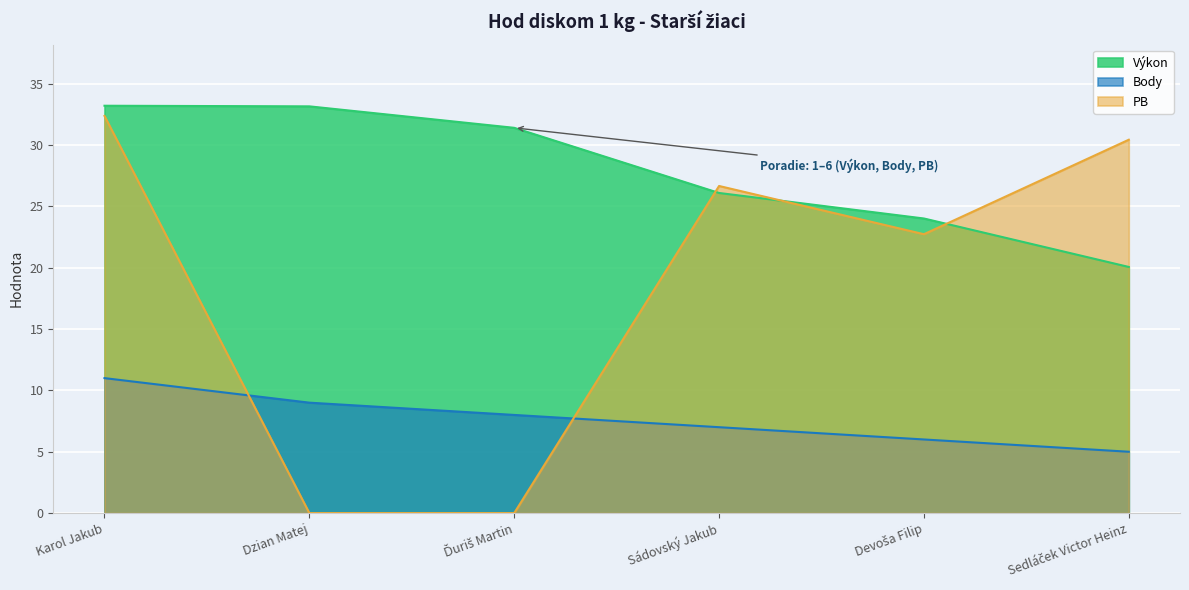

Reading left to right, transcribe all the data shown in this chart.

Výkon: 33.2	33.1	31.4	26.1	24.0	20.1
Body: 11.0	9.0	8.0	7.0	6.0	5.0
PB: 32.4	0.0	0.0	26.7	22.7	30.4